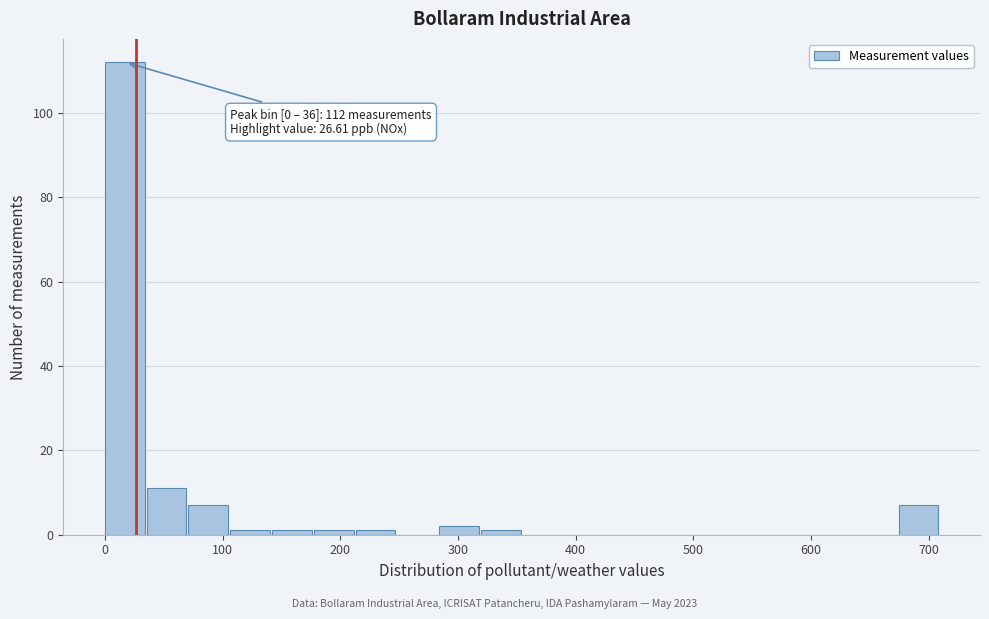

Around what value on the x-axis is the tallest bar? Give the approximate position of its centre, as read against the axis.

20